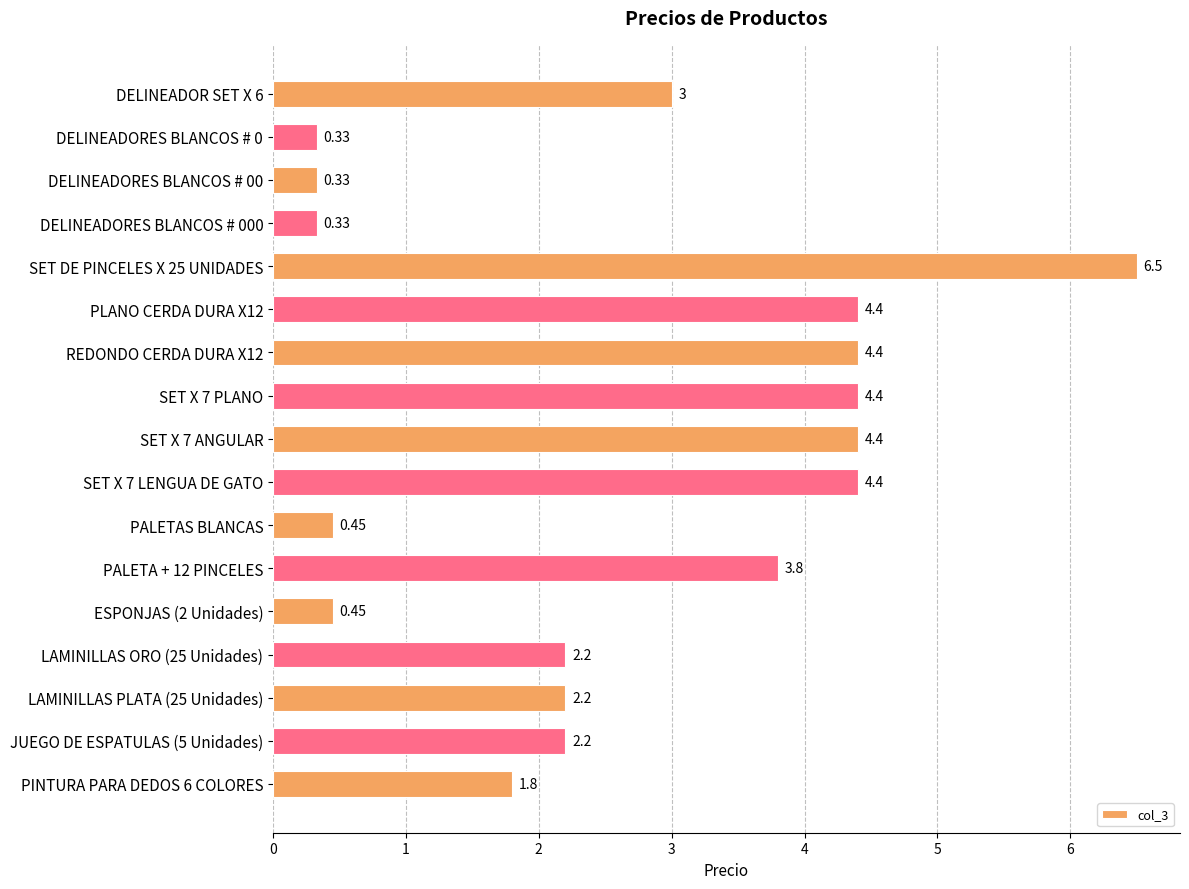

Which has a higher value, LAMINILLAS ORO (25 Unidades) or DELINEADORES BLANCOS # 0?

LAMINILLAS ORO (25 Unidades)